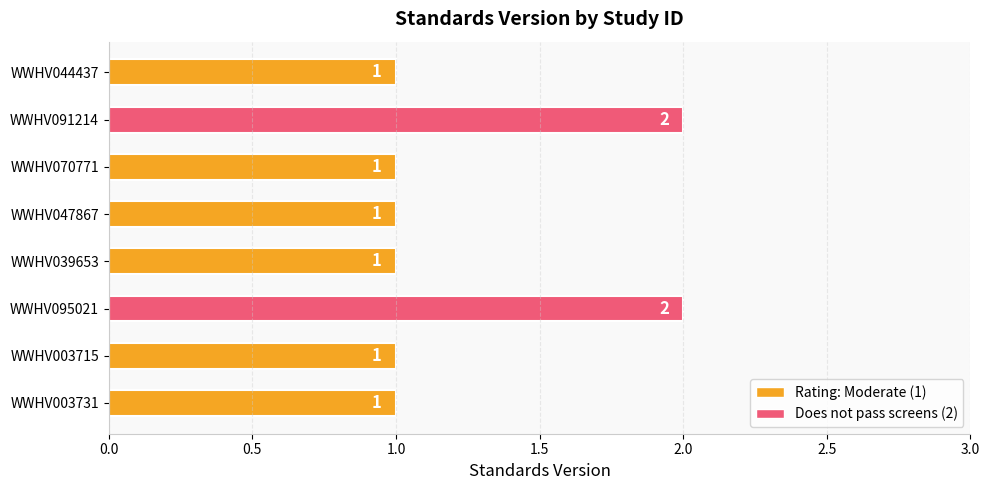

Approximately how many times larger is the value at WWHV091214 compared to WWHV044437?

2.0